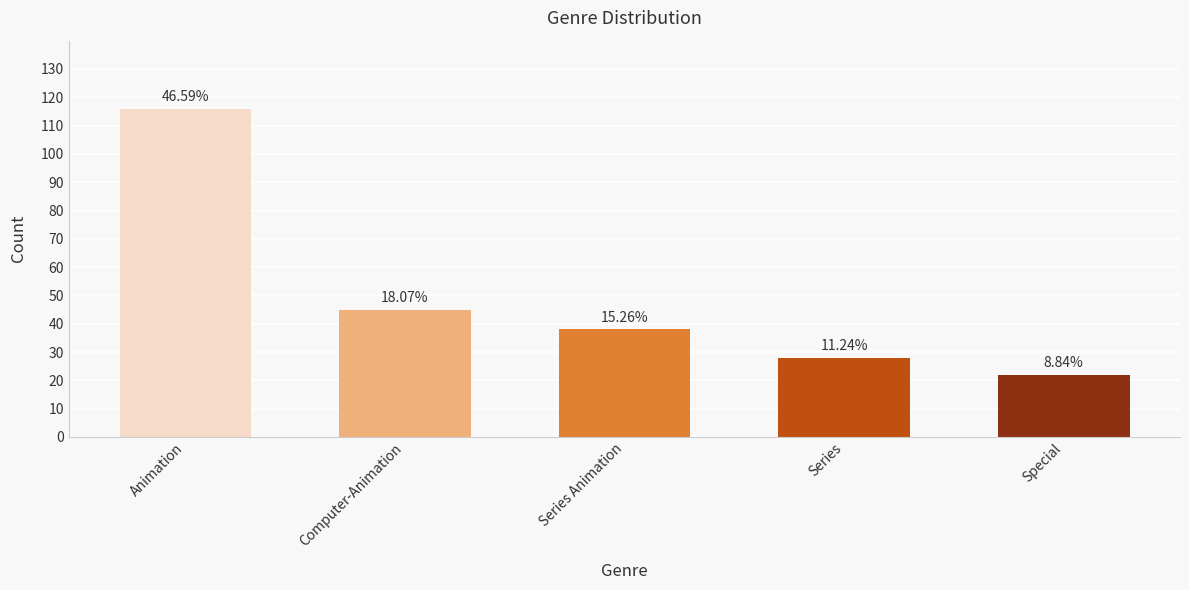

What is the label of the 5th bar from the left?

Special